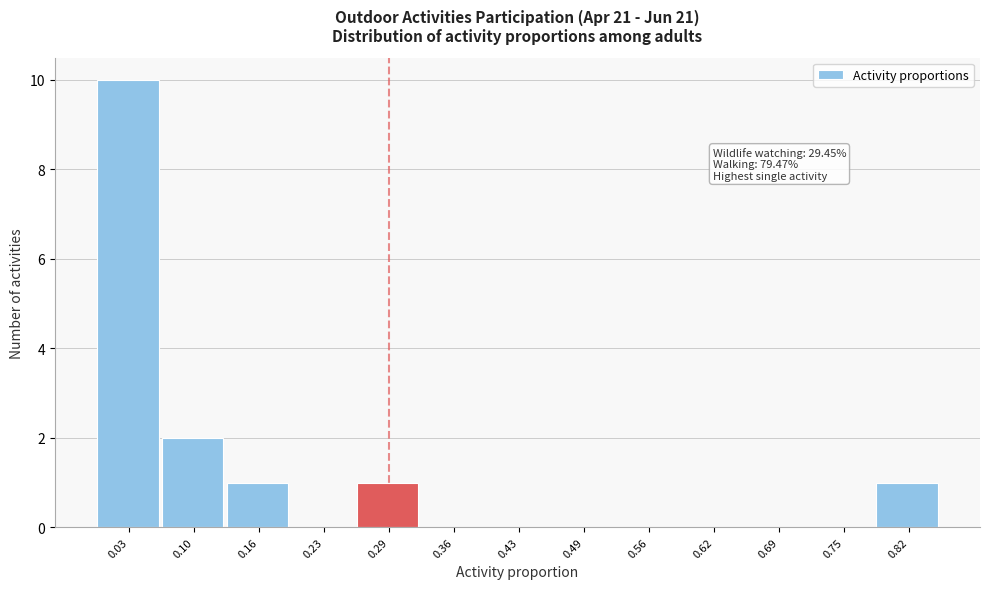

Over which range of the x-axis is the bar tallest?

0.00 to 0.07